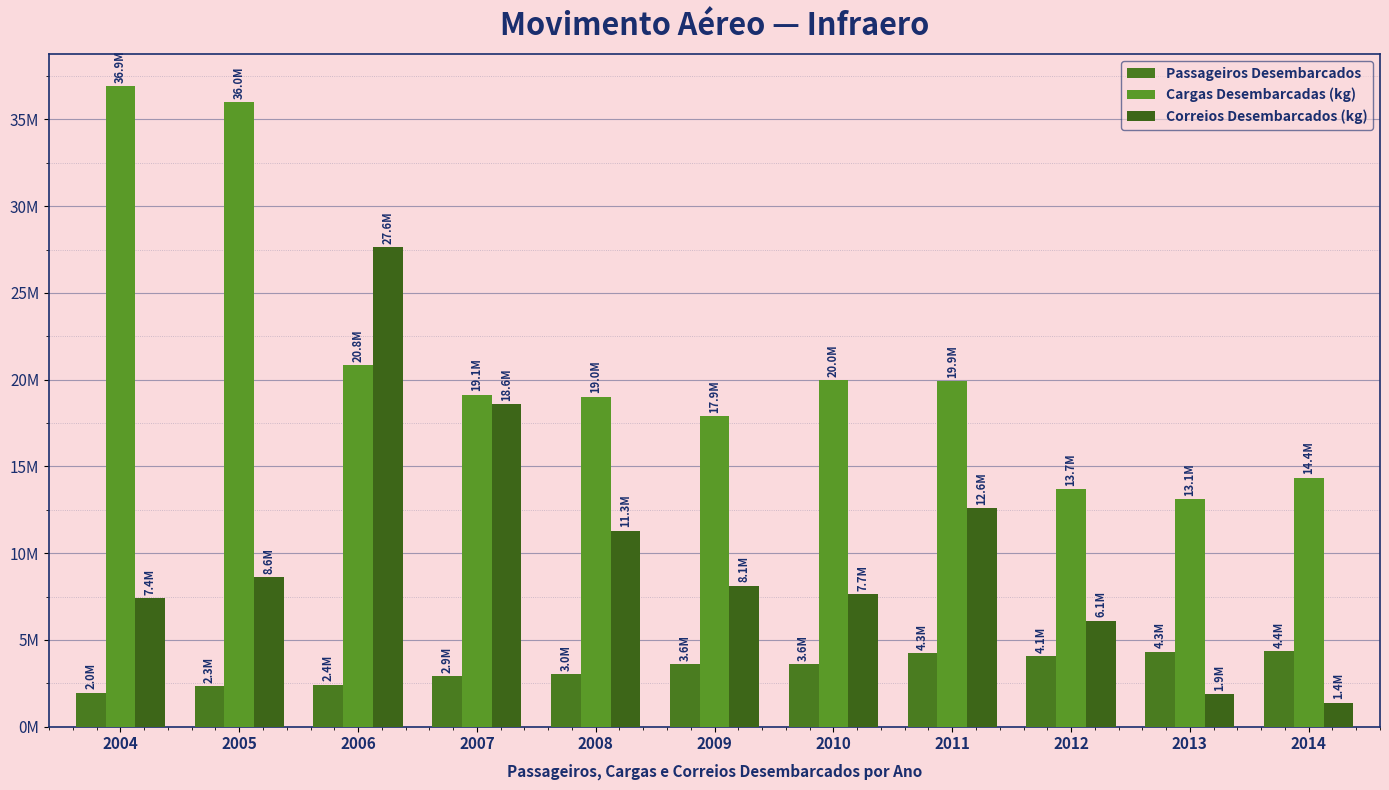

True or false: Cargas Desembarcadas (kg) has a value of 20843975 at 2006.

True